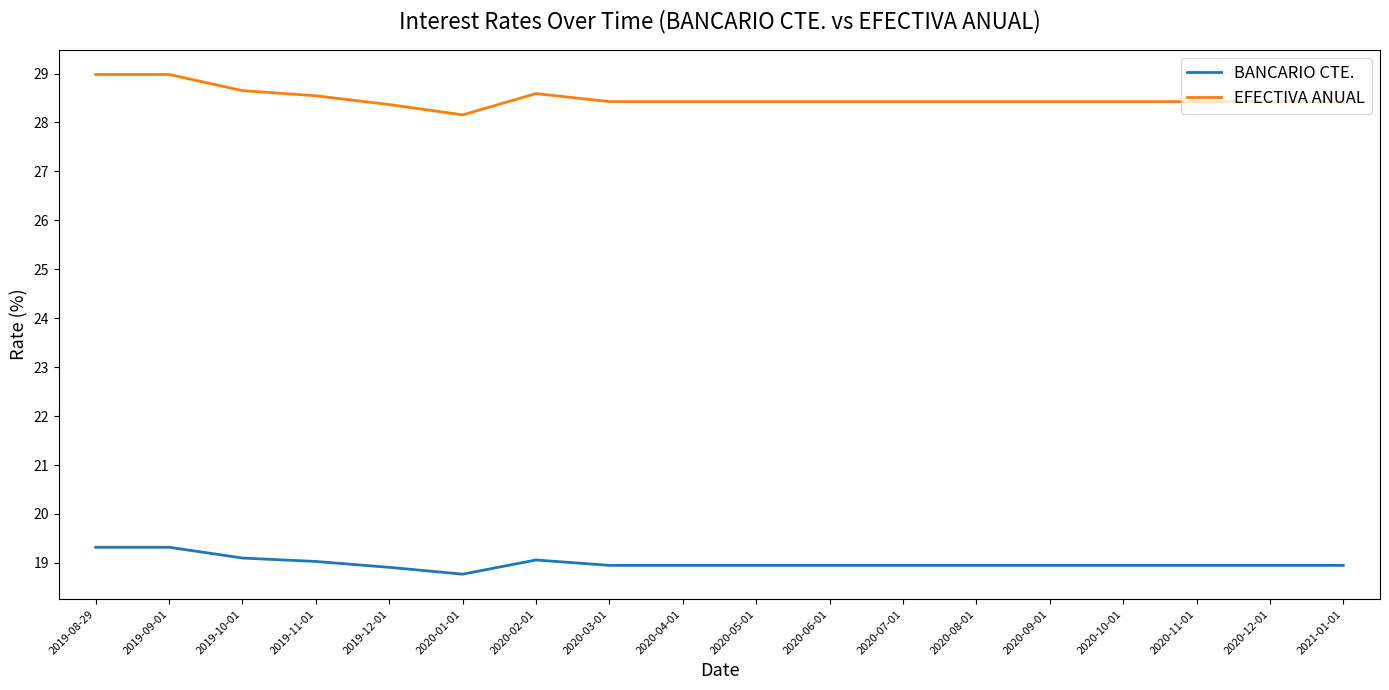

Is it true that EFECTIVA ANUAL equals 28.6 at 2020-02-01?

True